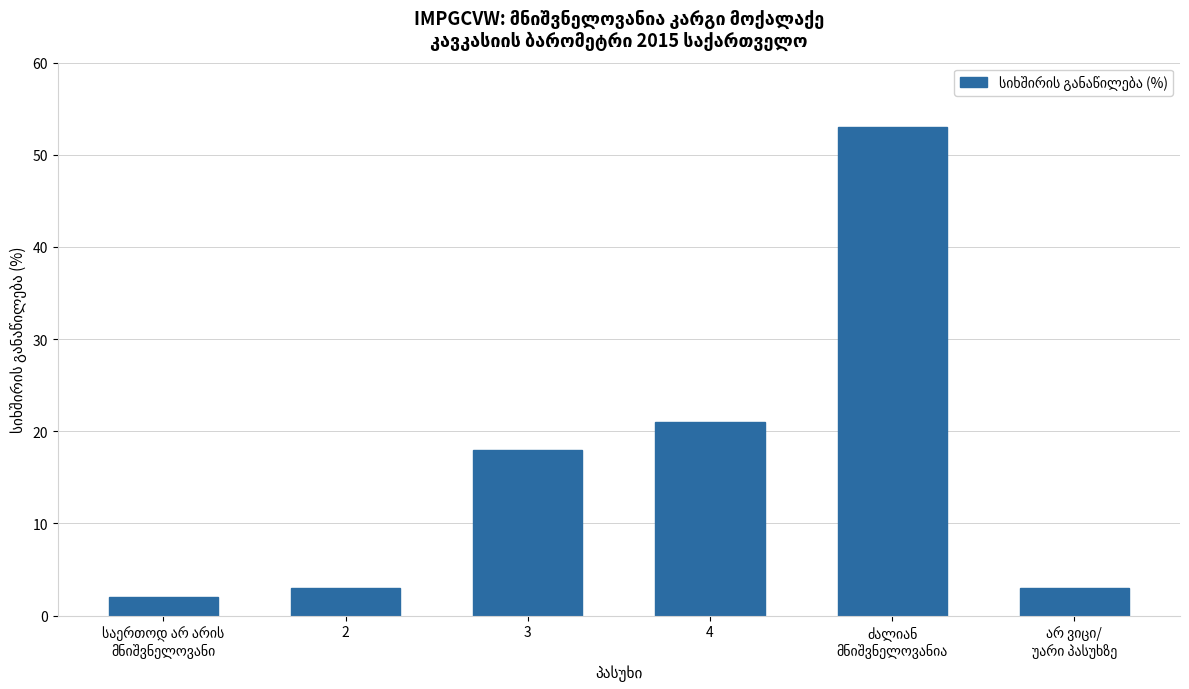

Count the number of data series in this chart.

1